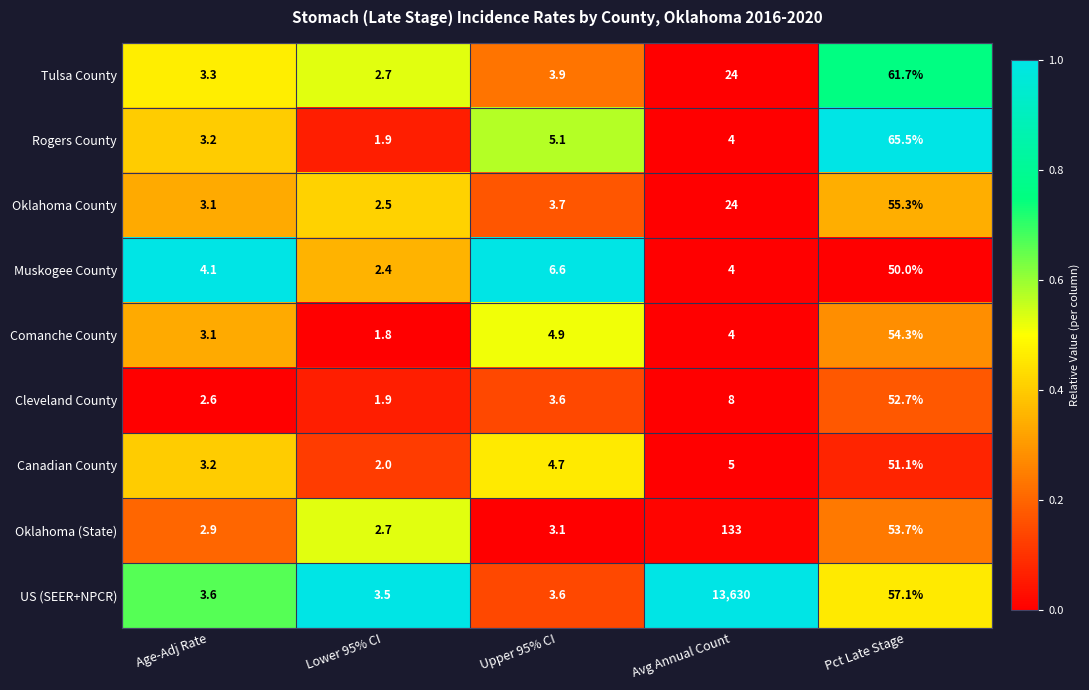

Is the value of Rogers County at Upper 95% CI greater than the value of Tulsa County at Avg Annual Count?

No